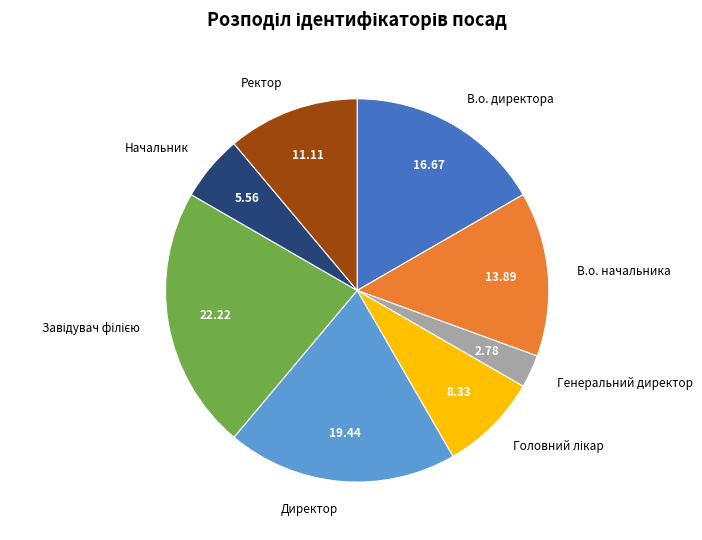

Which slice is the smallest?

Генеральний директор